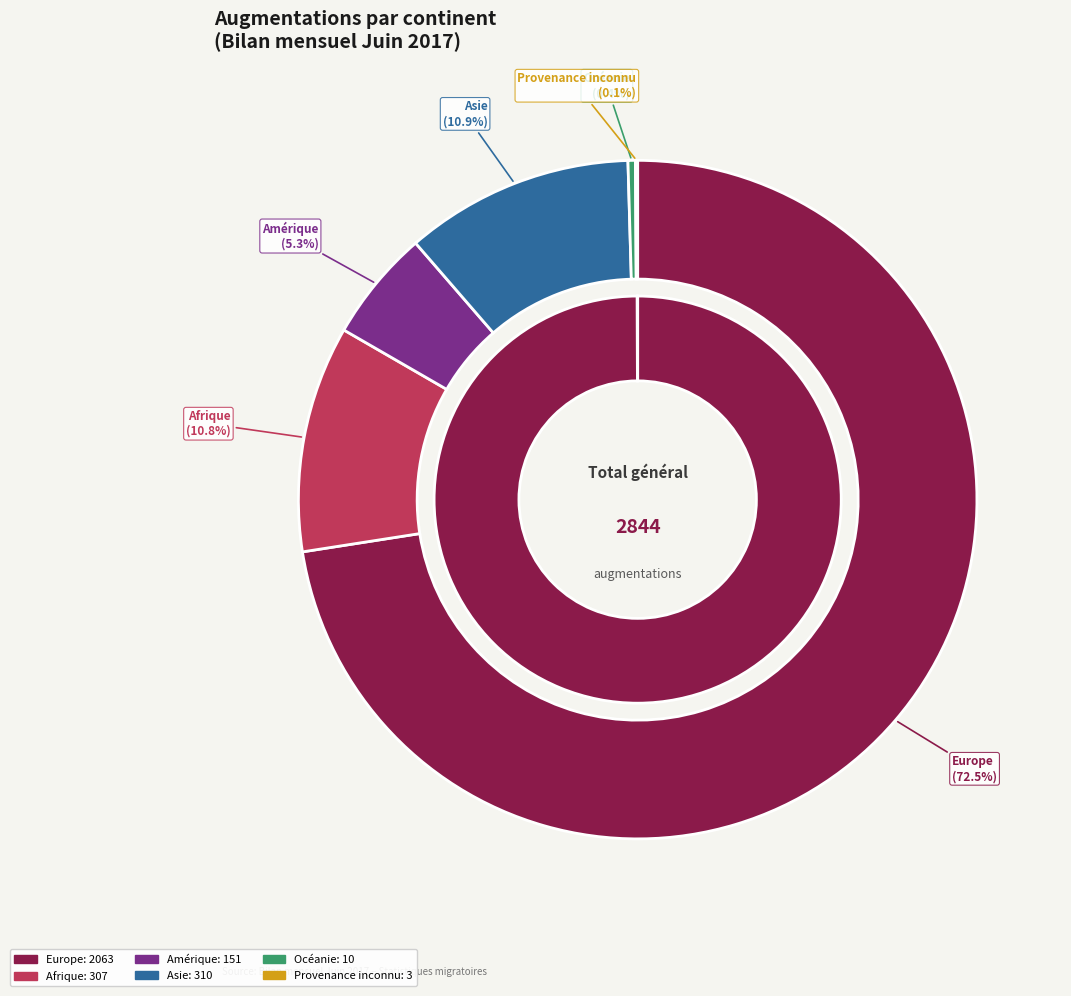

Which slice is the smallest?

Provenance inconnu